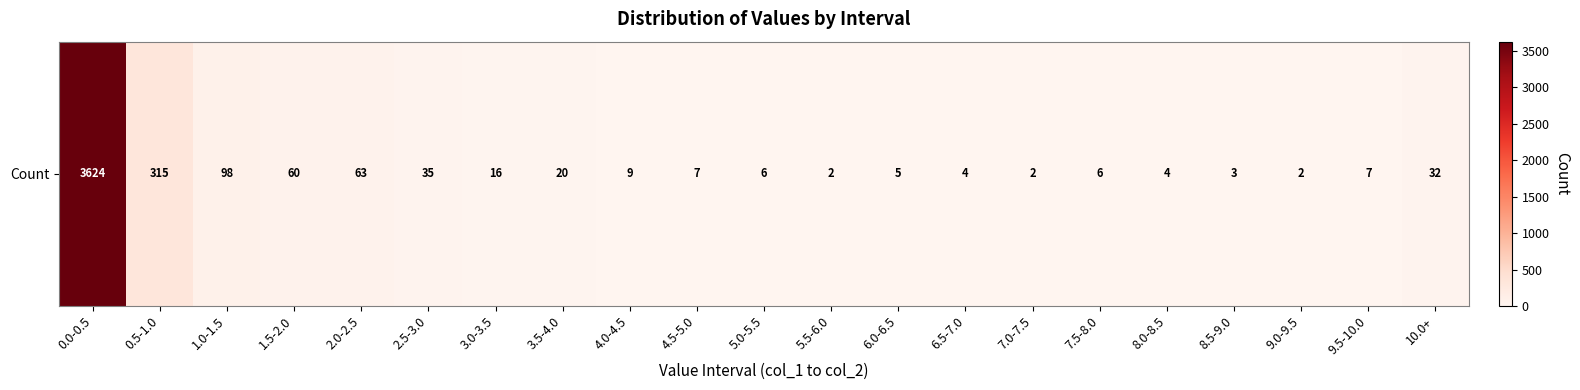

Where is the data nearest to the value 1813?

0.5-1.0